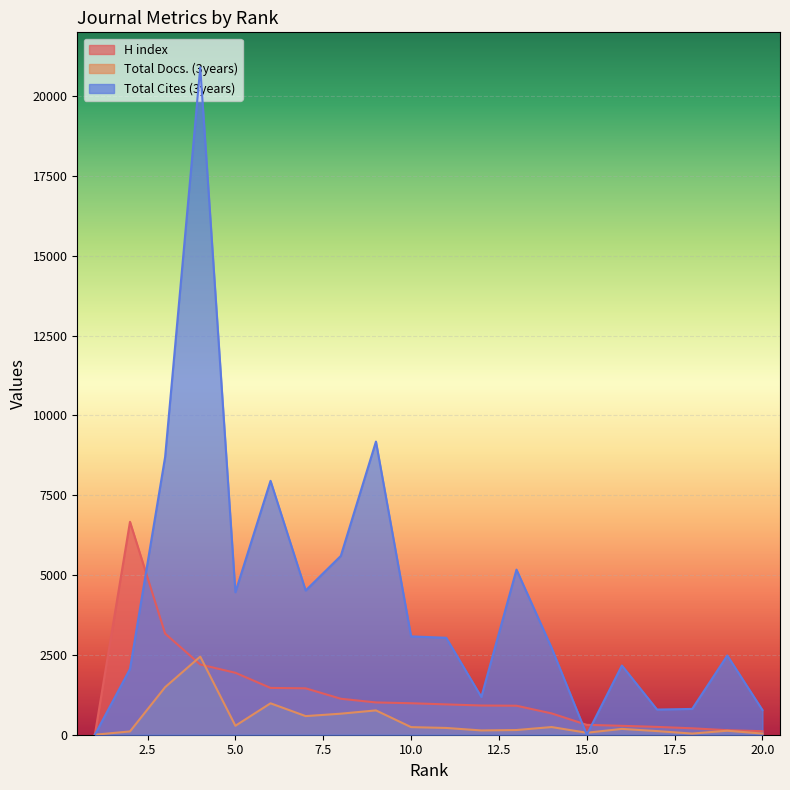

Which series changed the most between 19 and 6?

Total Cites (3years)